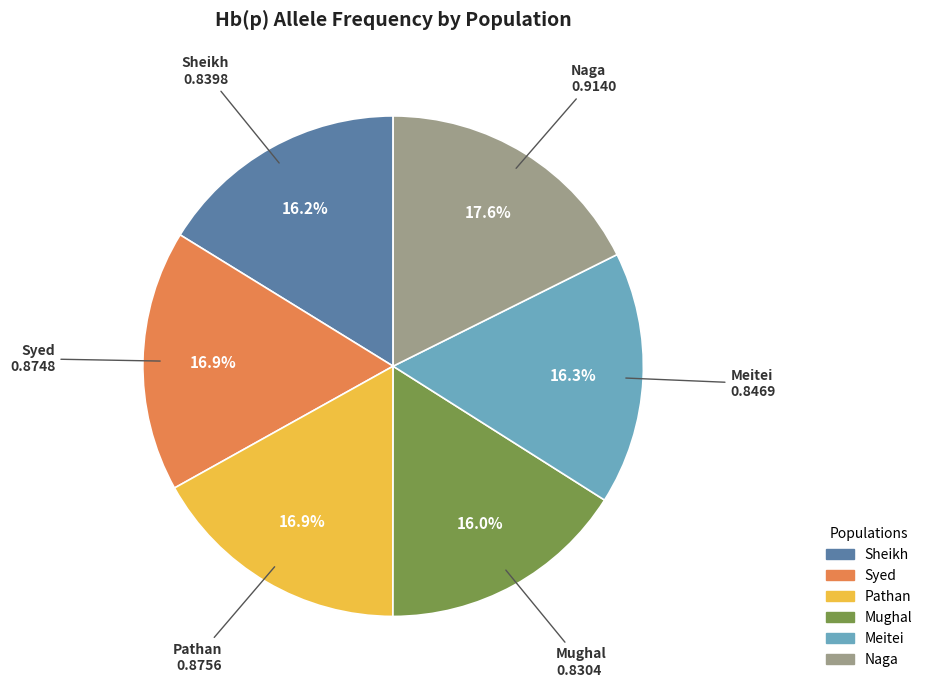

To the nearest percent, what is the difference between the Mughal and Naga slice percentages?

2%